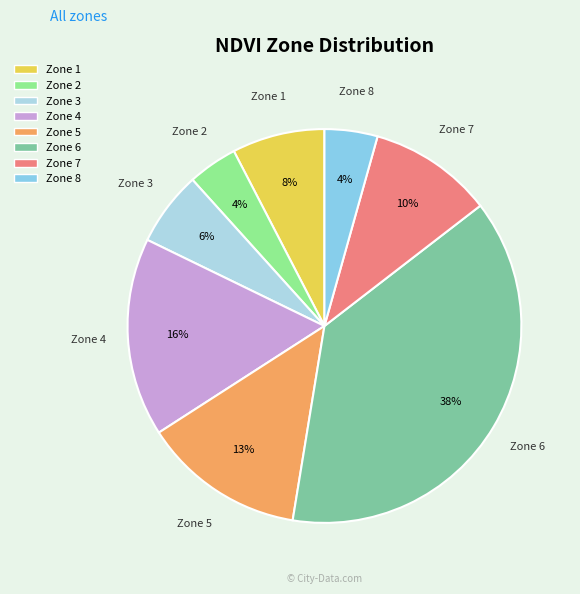

What is the largest slice in the pie chart?

Zone 6